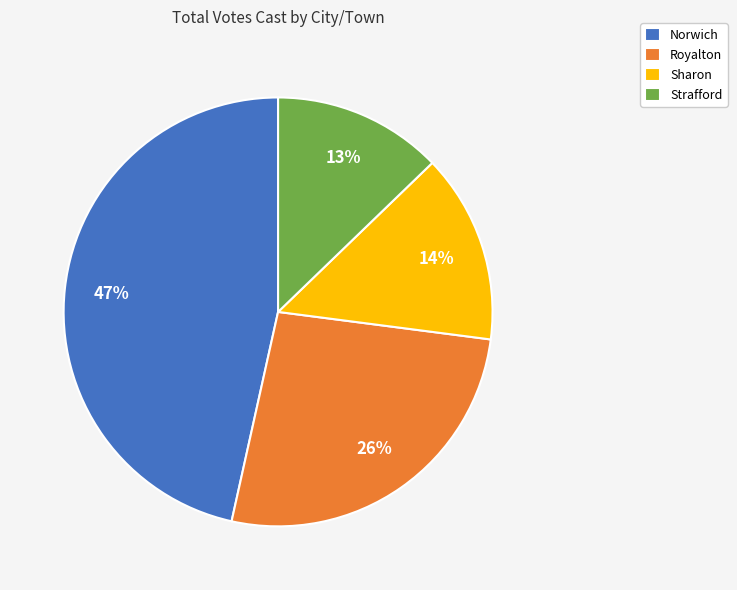

What percentage is the Sharon slice, to the nearest percent?

14%